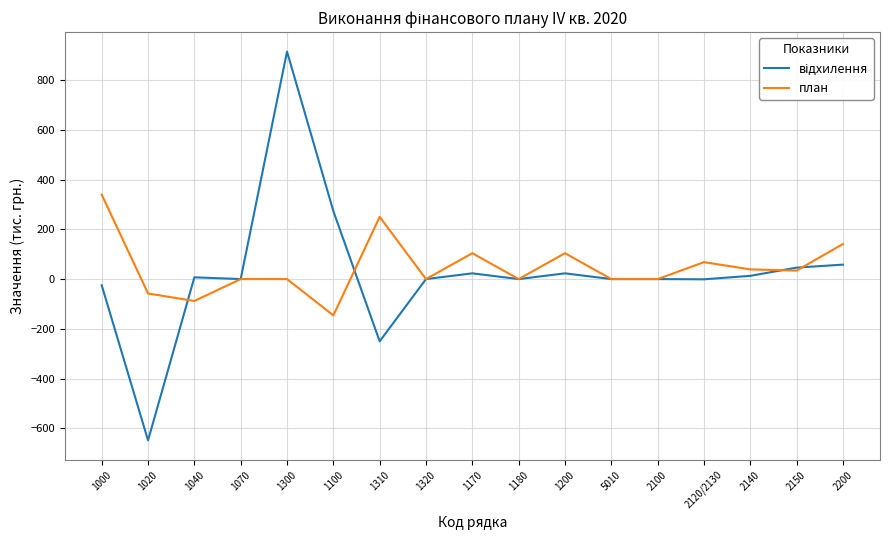

True or false: план has a value of 230 at 1300.

False